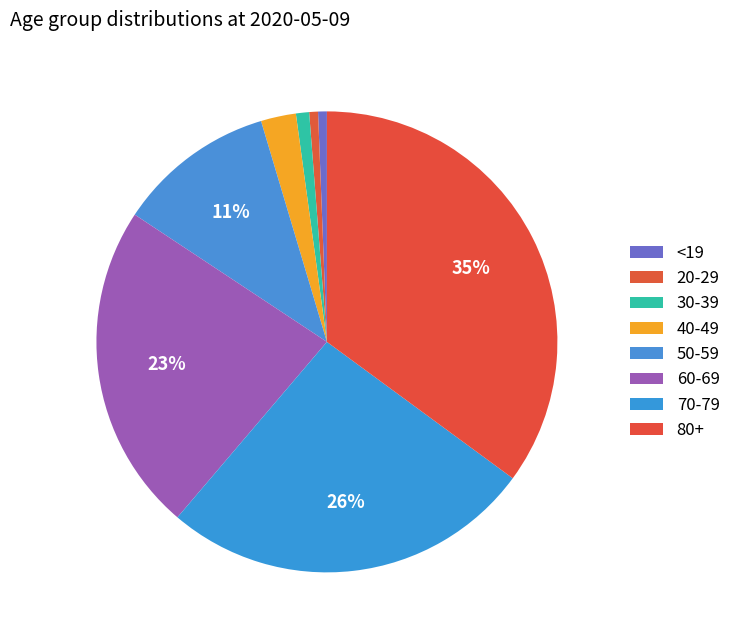

Is 30-39 the majority of the pie?

No